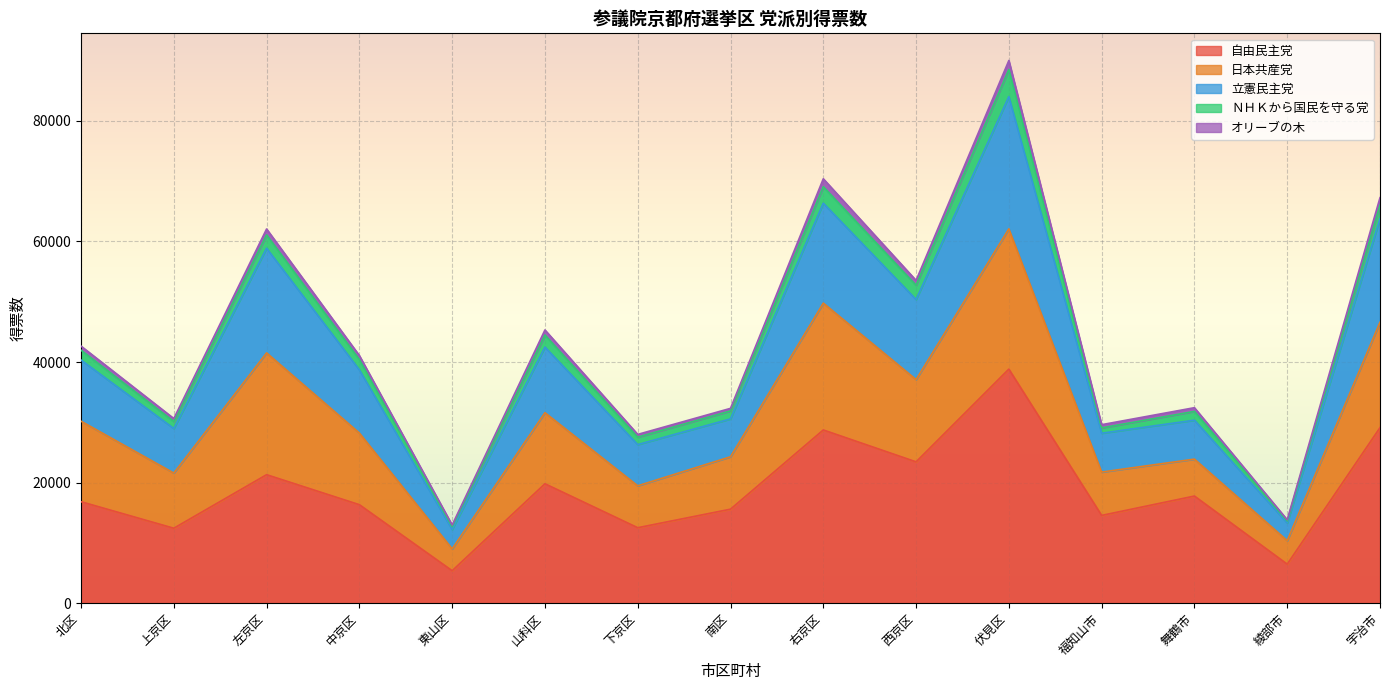

The 立憲民主党 series shows 64795 at 山科区. True or false?

False